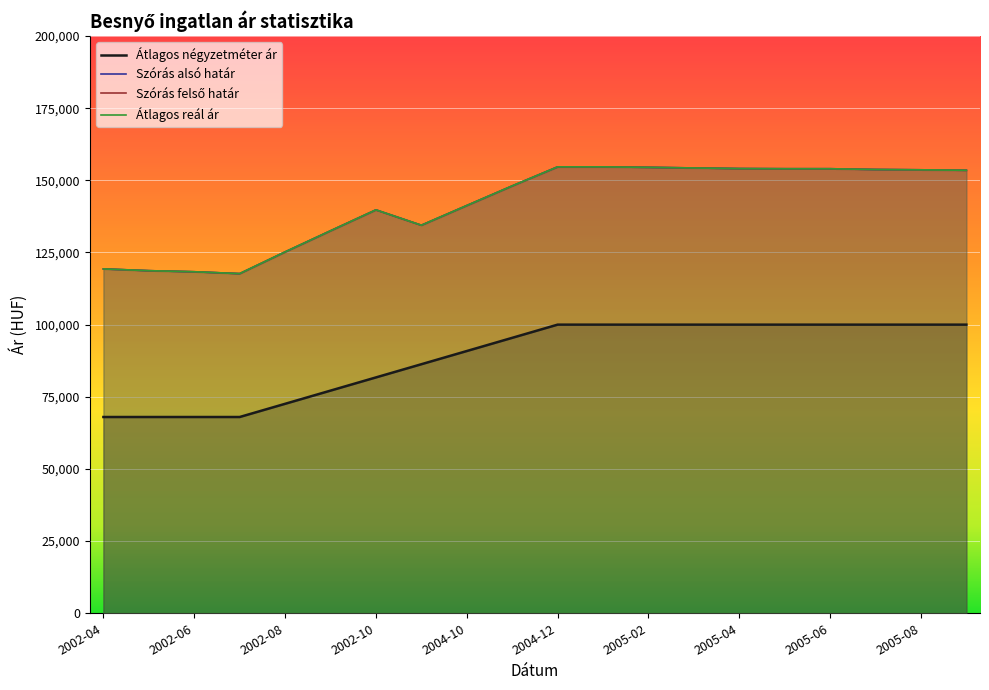

True or false: Átlagos négyzetméter ár has more than 0 points higher than both neighbors.

False